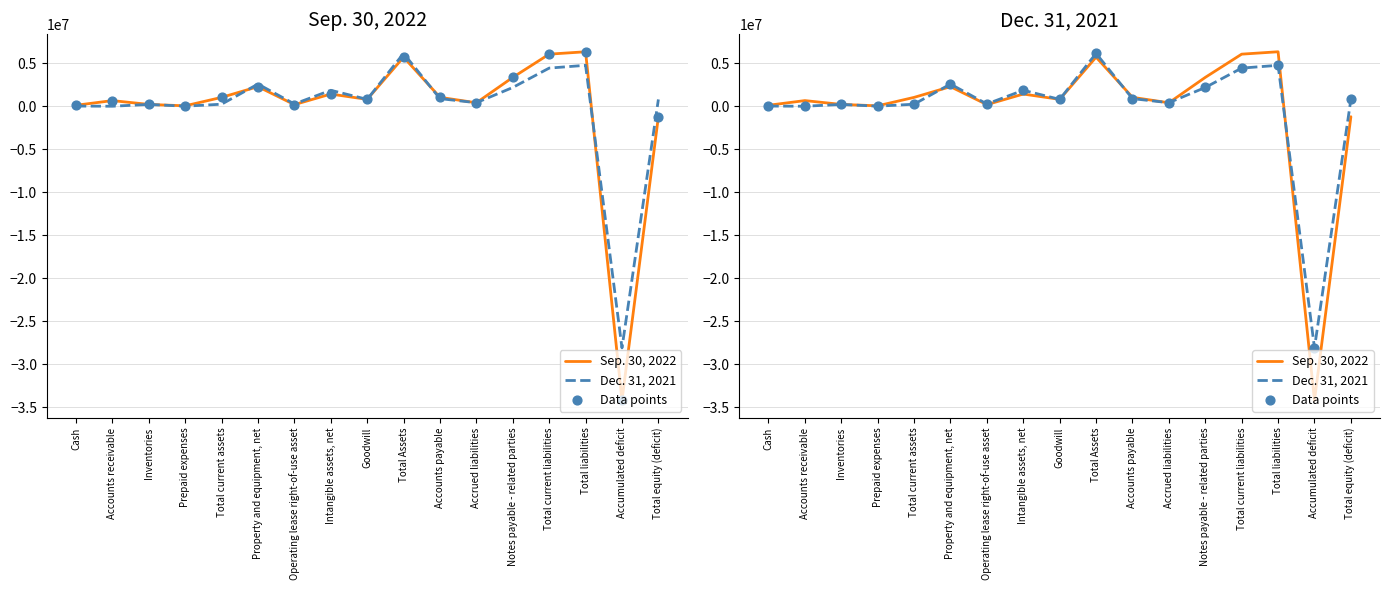

Which series reaches the minimum Y coordinate?

Sep. 30, 2022